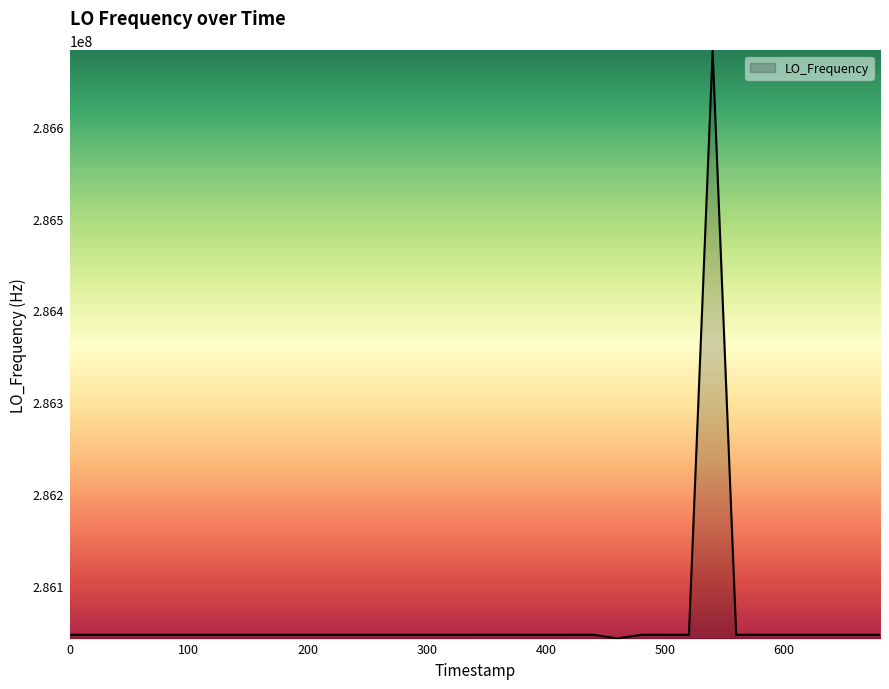

How many series are shown in this chart?

1